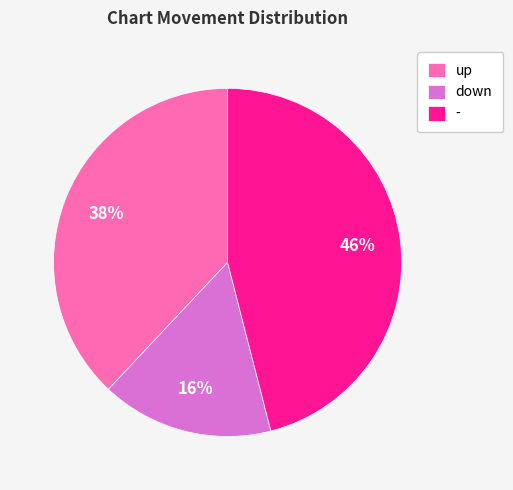

The - slice represents 46% of the pie. True or false?

True